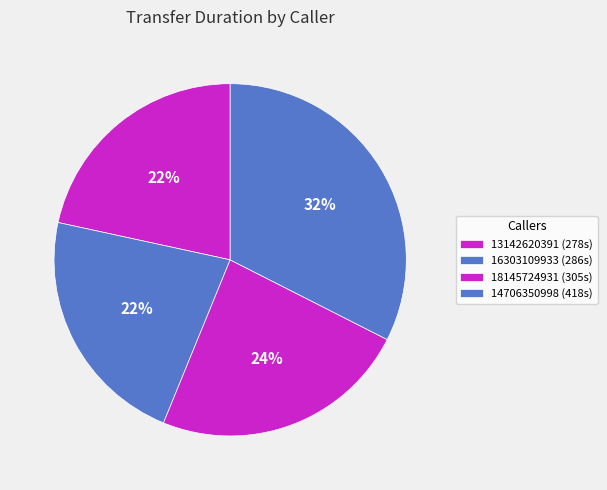

What is the change in value from 16303109933 to 14706350998?

+132